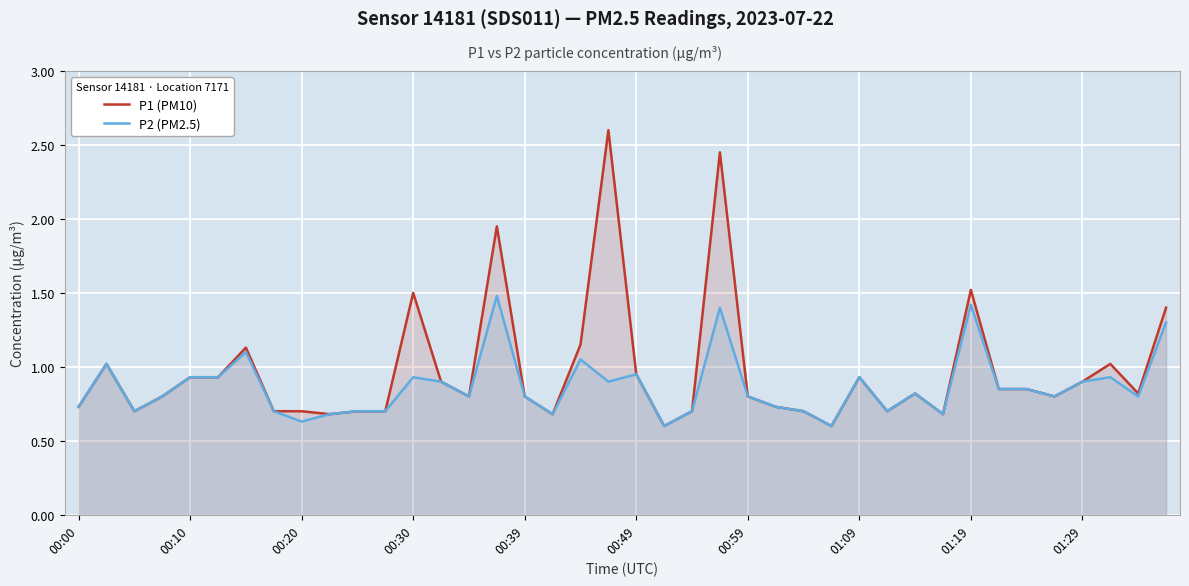

Which series has the widest spread of values?

P1 (PM10)